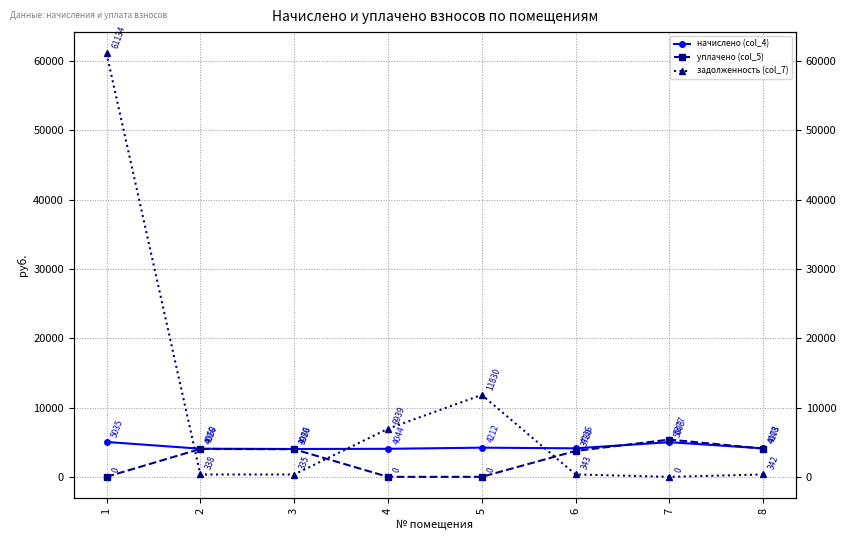

Rank the series at 4 from highest to lowest value.

задолженность (col_7), начислено (col_4), уплачено (col_5)